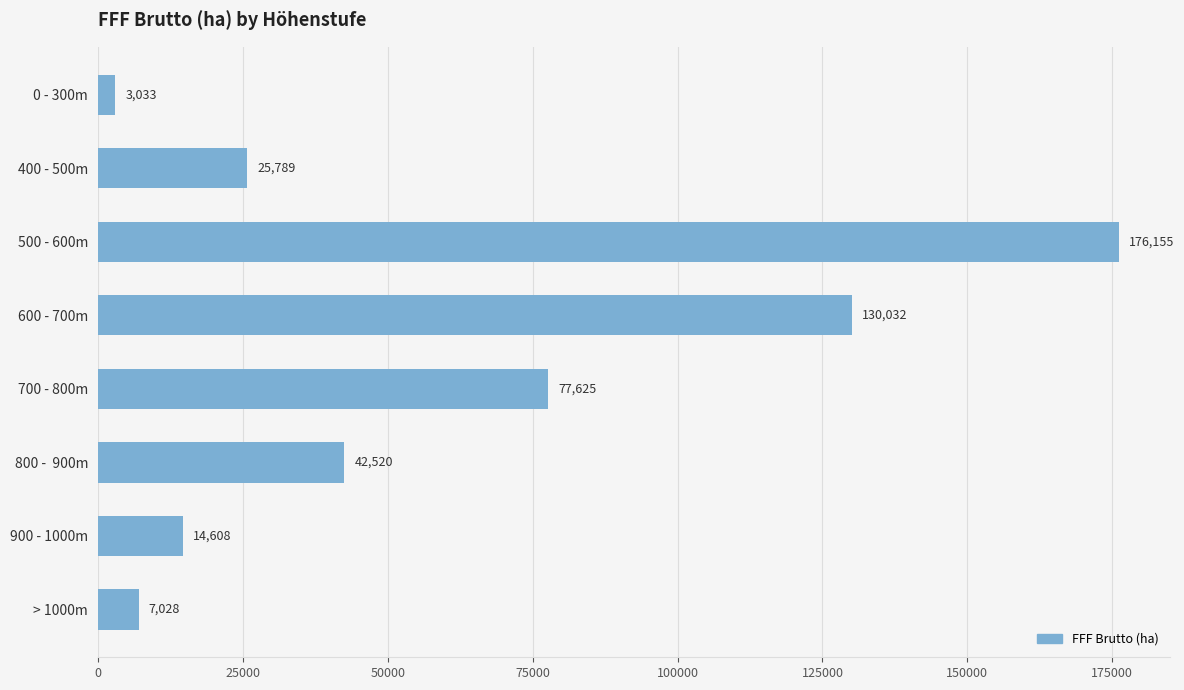

Between 500 - 600m and 900 - 1000m, which is larger?

500 - 600m